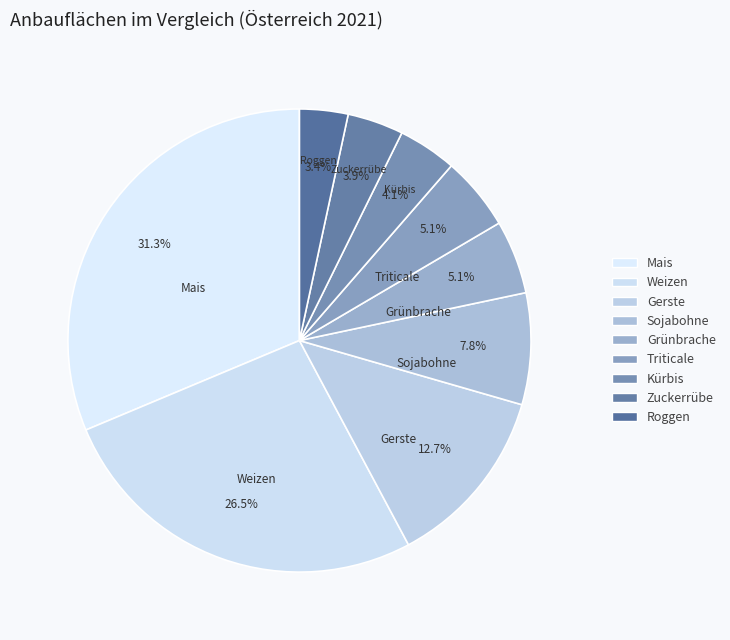

The Gerste slice represents 20% of the pie. True or false?

False